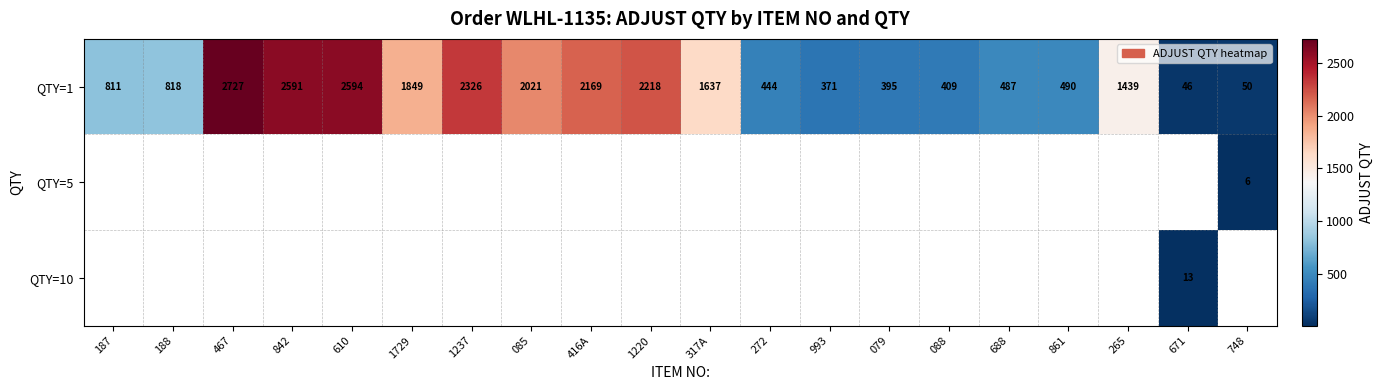

What is the approximate value of QTY=1 at 610, to the nearest 10?

2590